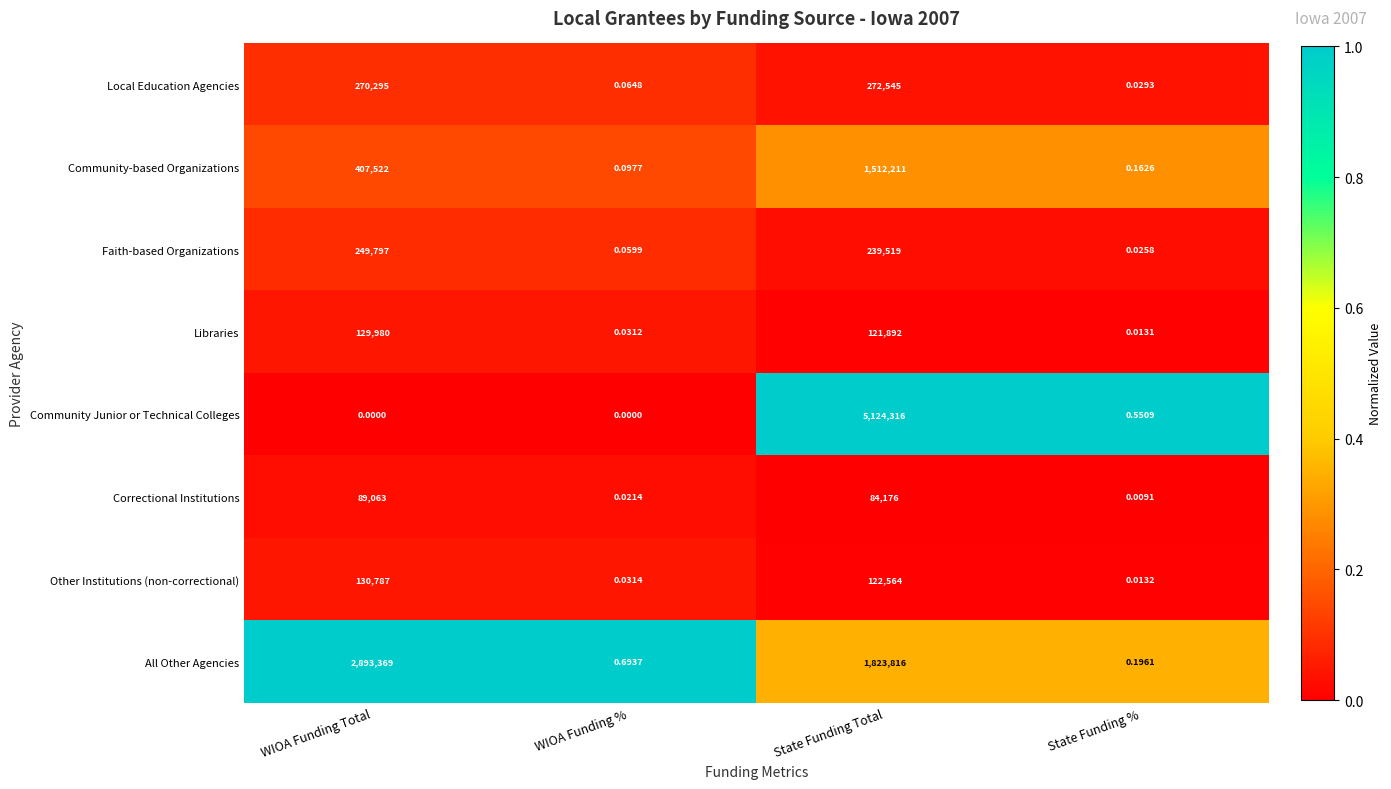

Where does the Correctional Institutions series first go above 84176?

WIOA Funding Total